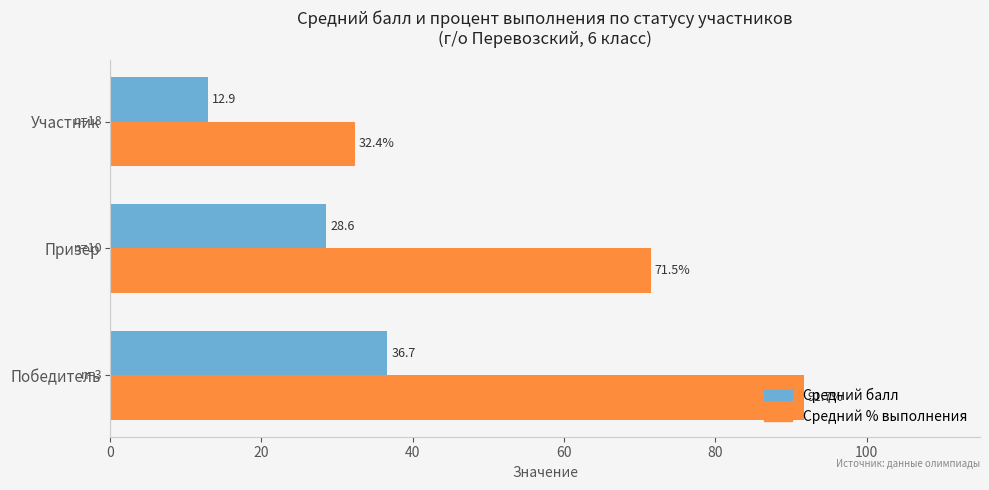

What is the minimum value for Средний % выполнения?

32.4